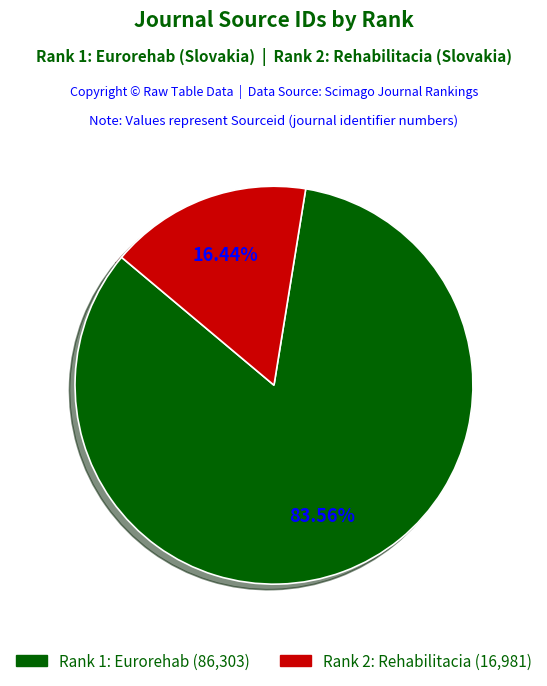

Does Rank 1: Eurorehab (86,303) account for over 50% of the chart?

Yes